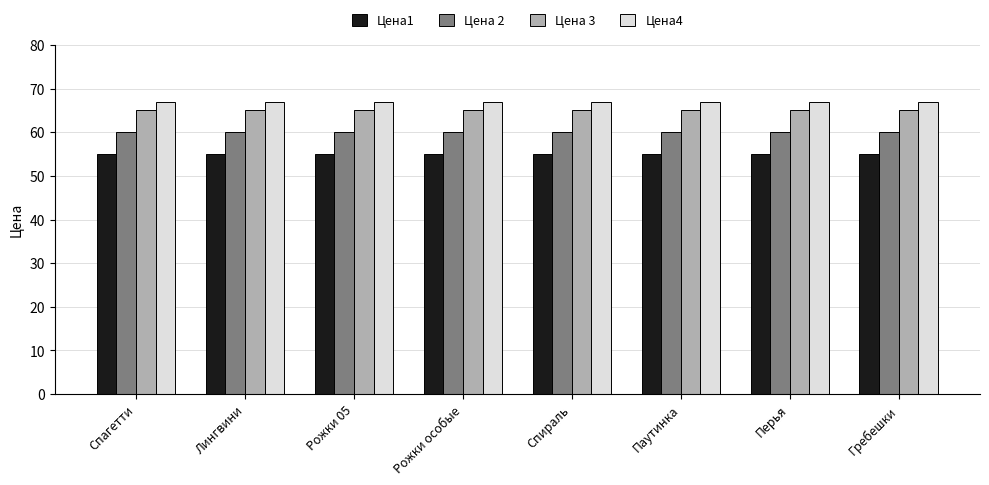

What is the lowest value of the Цена 3 series?

65